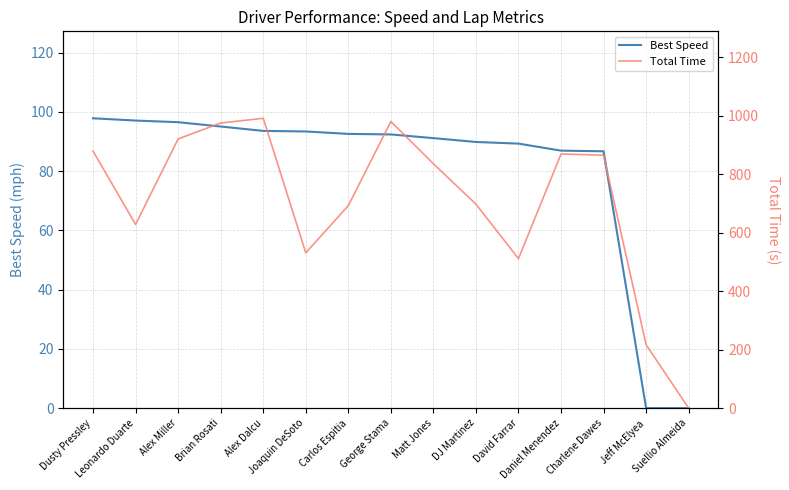

Which label corresponds to the largest value in the chart?

Alex Dalcu